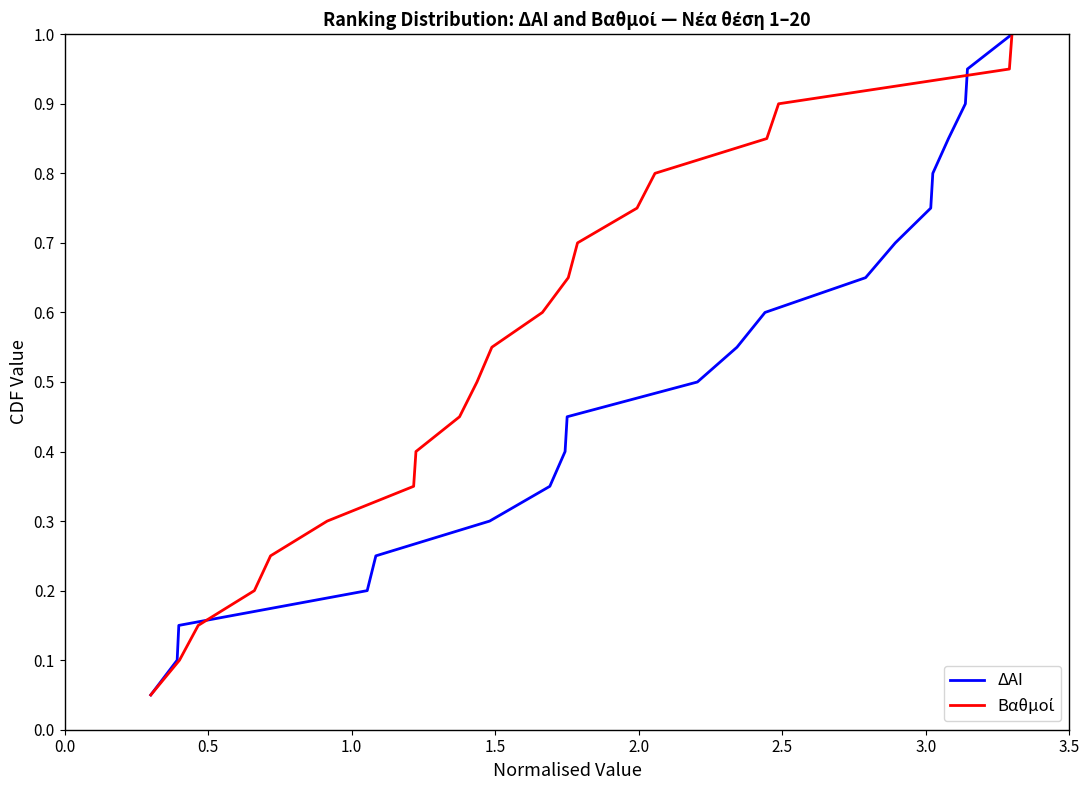

What is the value of the ΔΑΙ point at the 6th from the left?

0.3